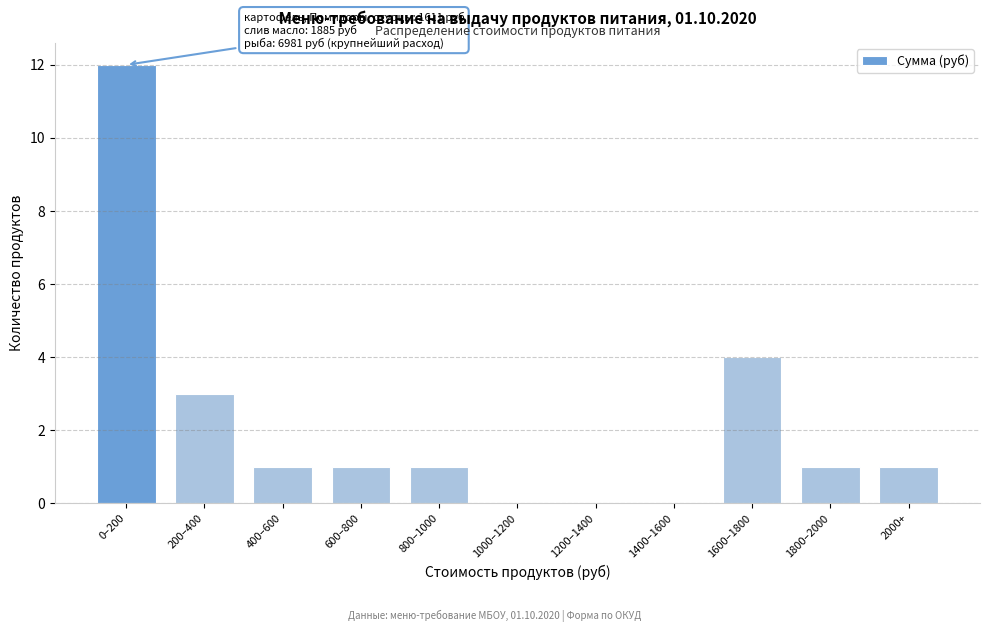

Reading left to right, extract all data points from this chart.

0–200=12	200–400=3	400–600=1	600–800=1	800–1000=1	1000–1200=0	1200–1400=0	1400–1600=0	1600–1800=4	1800–2000=1	2000+=1